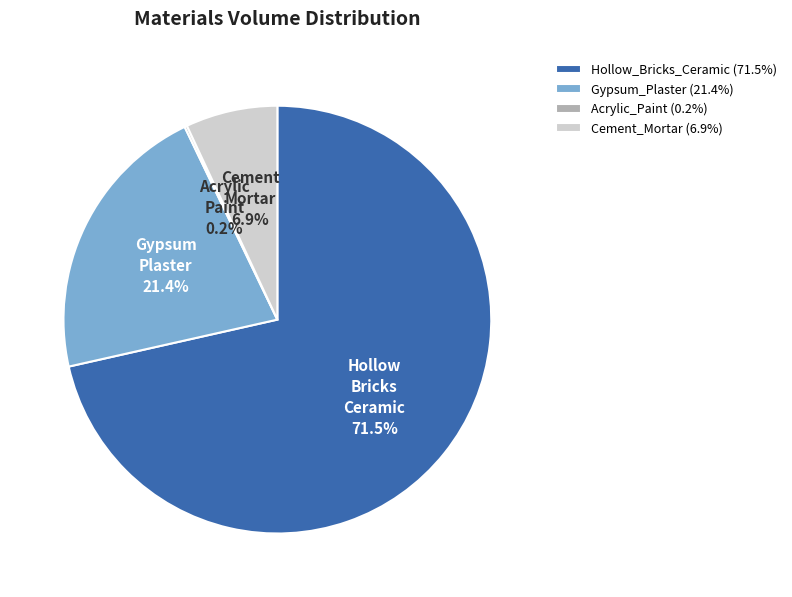

Is Hollow_Bricks_Ceramic (71.5%) the majority of the pie?

Yes